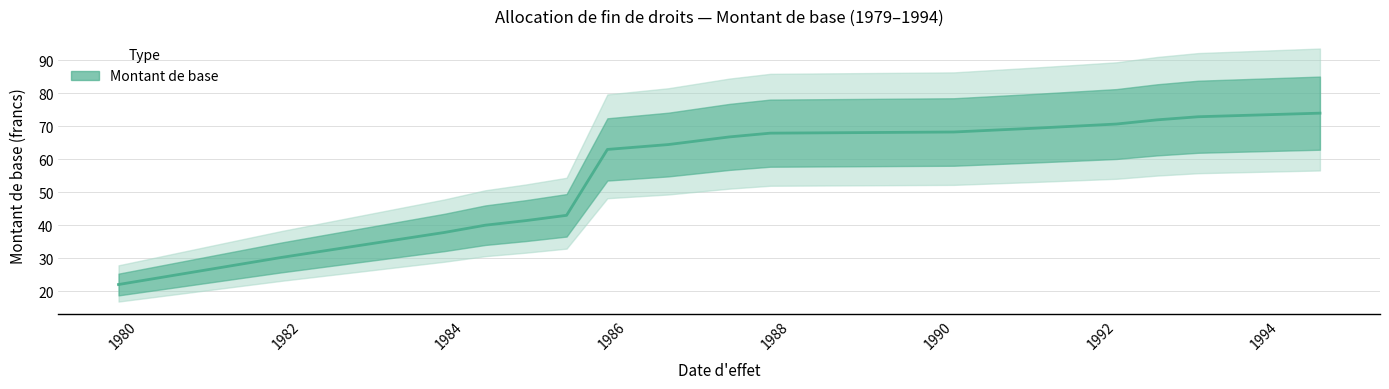

Which label corresponds to the smallest value in the chart?

1979-10-01